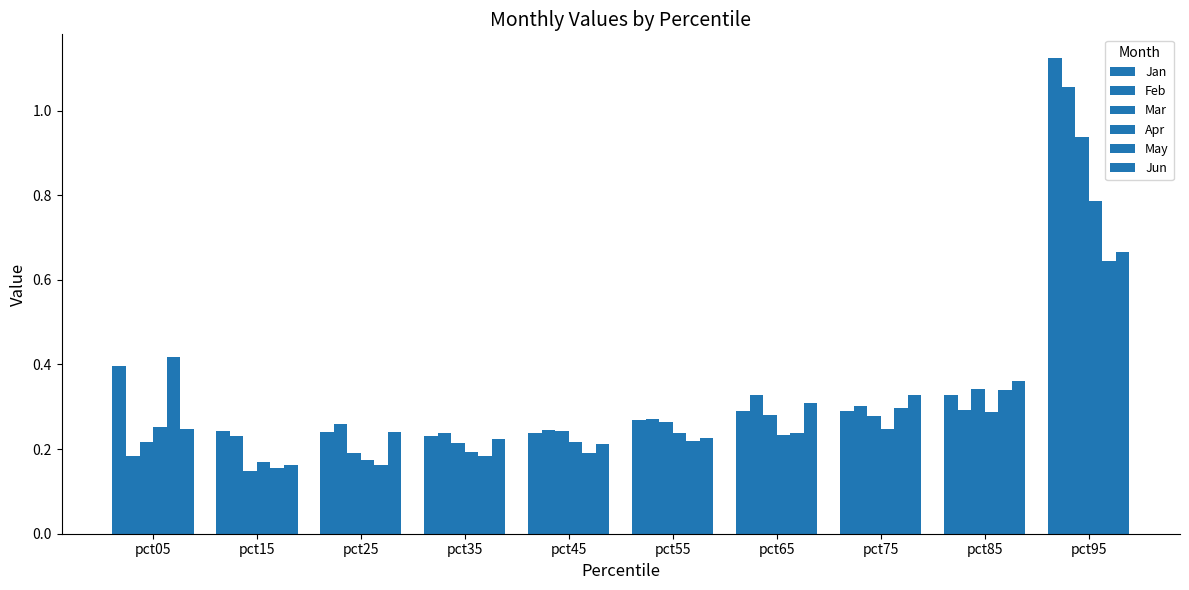

How many bars are there in each group?

6